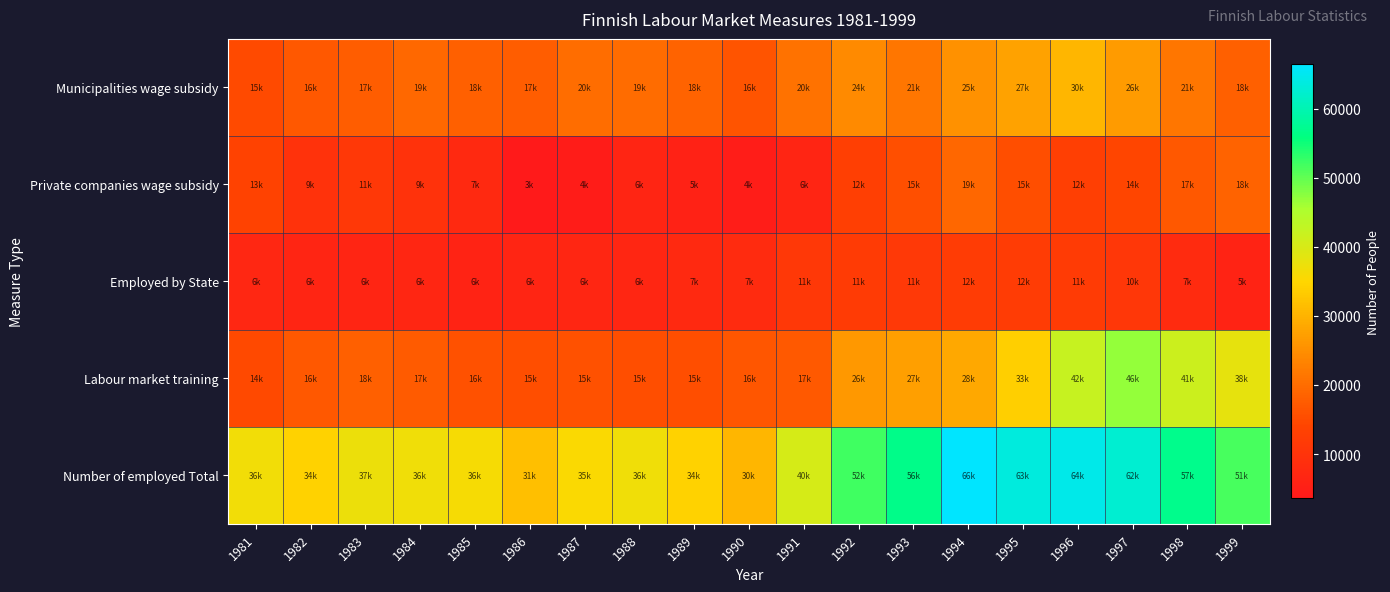

Which label corresponds to the largest value in the chart?

1994